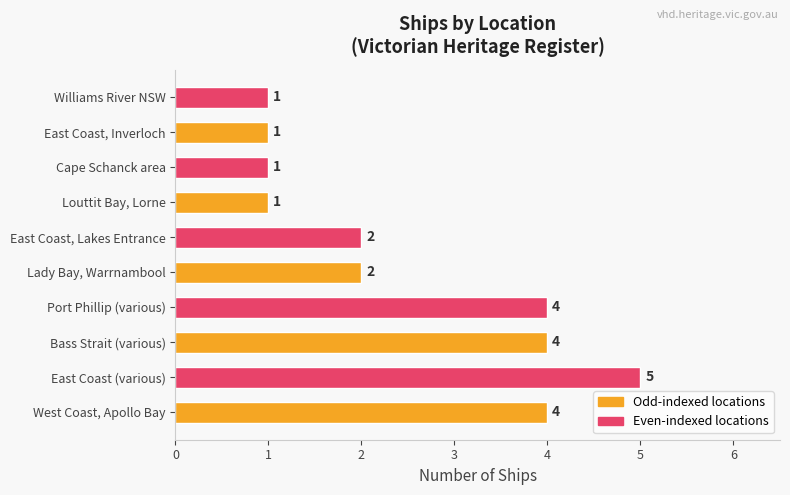

What is the smallest value displayed?

1